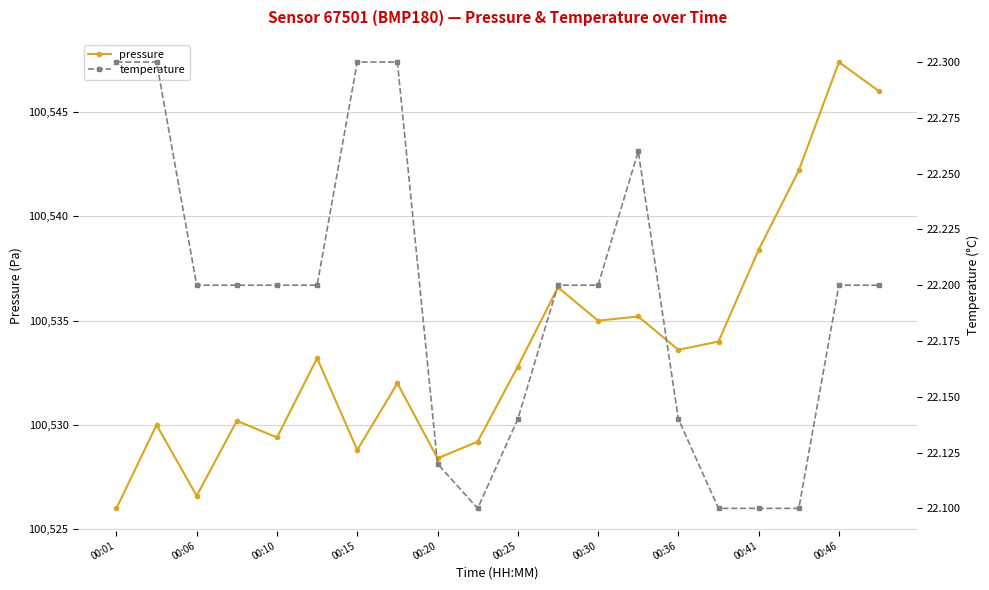

How many data points does each series have?

20